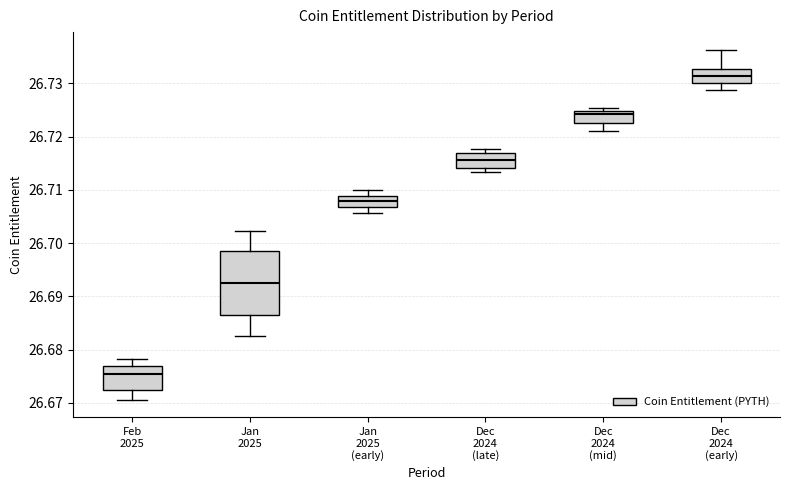

Reading left to right, read every box against the y-axis: the position of its median line, the range the box covers, and the ends of its whiskers. The values are not printed on the chart, so give them approximately, as read against the axis.

Feb 2025: median 26.676, box 26.672 to 26.677, whiskers 26.671 to 26.678
Jan 2025: median 26.692, box 26.686 to 26.699, whiskers 26.683 to 26.702
Jan 2025 (early): median 26.708, box 26.707 to 26.709, whiskers 26.706 to 26.710
Dec 2024 (late): median 26.716, box 26.714 to 26.717, whiskers 26.713 to 26.718
Dec 2024 (mid): median 26.724, box 26.723 to 26.725, whiskers 26.721 to 26.725 (just above the box's upper edge)
Dec 2024 (early): median 26.731, box 26.730 to 26.733, whiskers 26.729 to 26.736